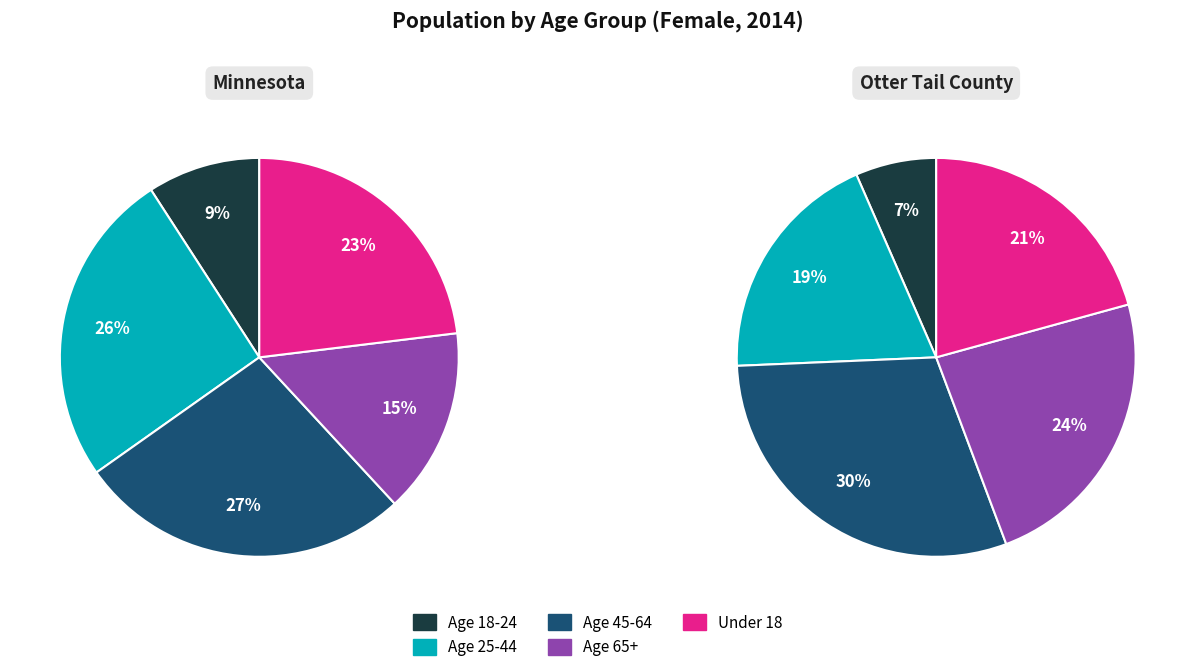

Rank the categories by Otter Tail County value from lowest to highest.

Age 18-24, Age 25-44, Under 18, Age 65+, Age 45-64